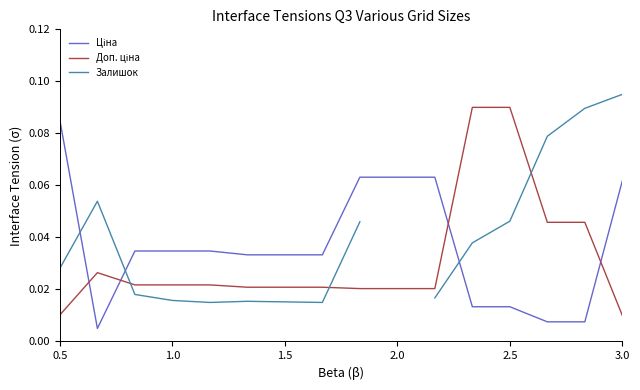

How many categories are shown in the chart?

16